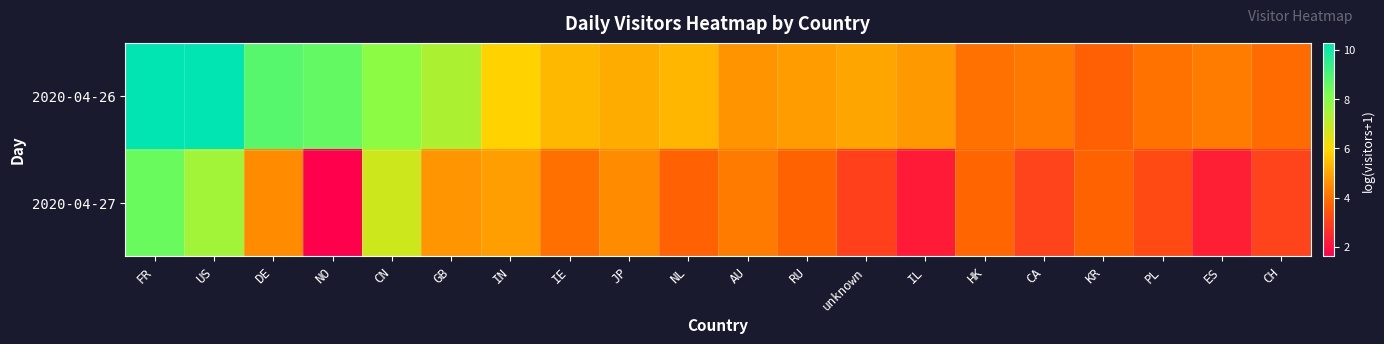

At which category is the sum across all series the highest?

FR